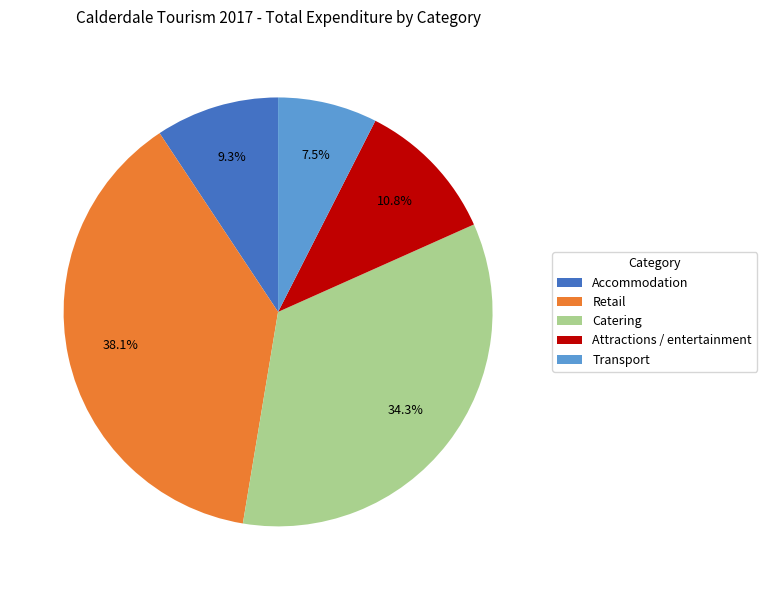

To the nearest percent, what is the difference between the Catering and Transport slice percentages?

27%